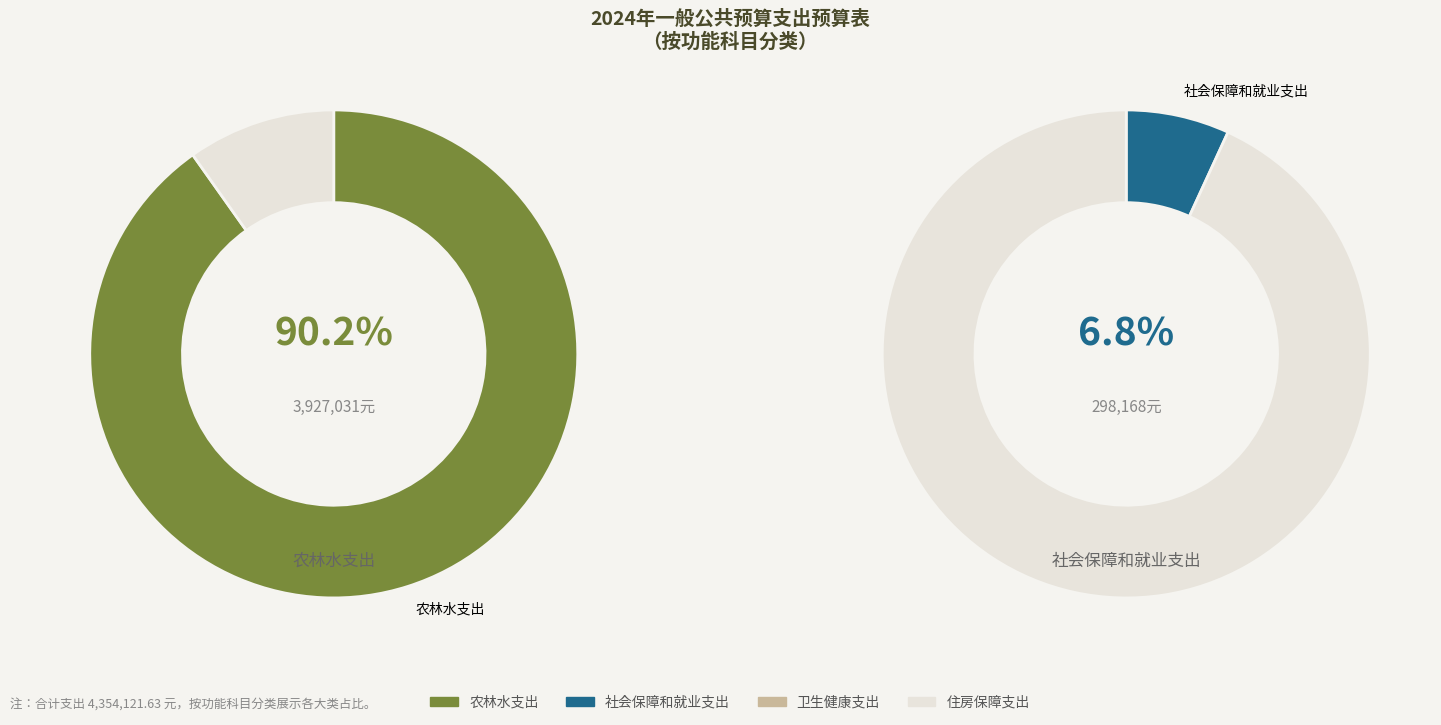

What percentage is NOT represented by 农林水支出?

9.8%